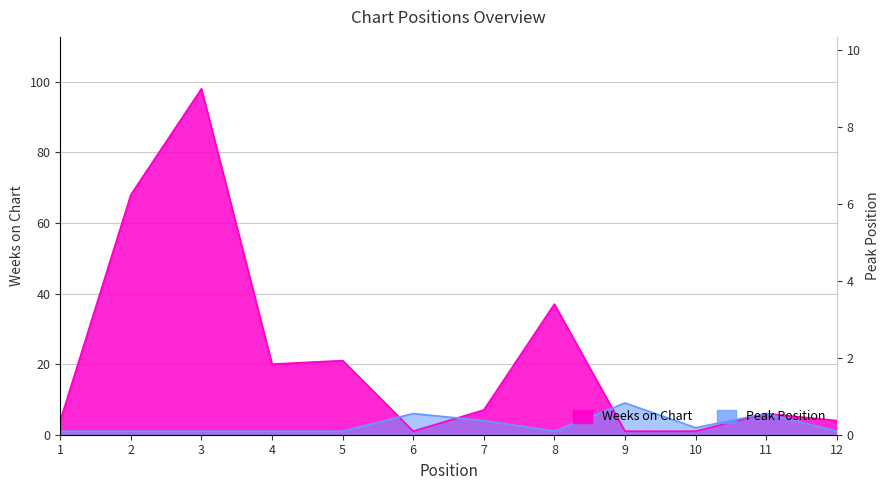

List the labels in order of Weeks on Chart value, largest first.

3, 2, 8, 5, 4, 7, 11, 1, 12, 6, 9, 10